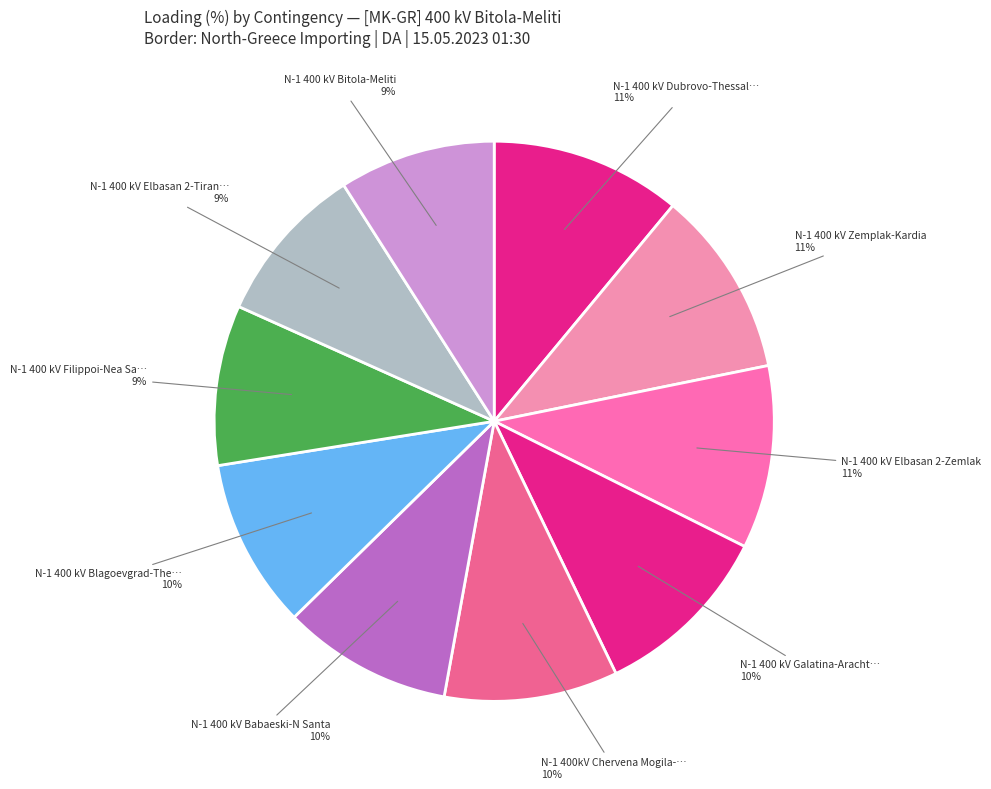

Which slice is the smallest?

N-1 400 kV Bitola-Meliti